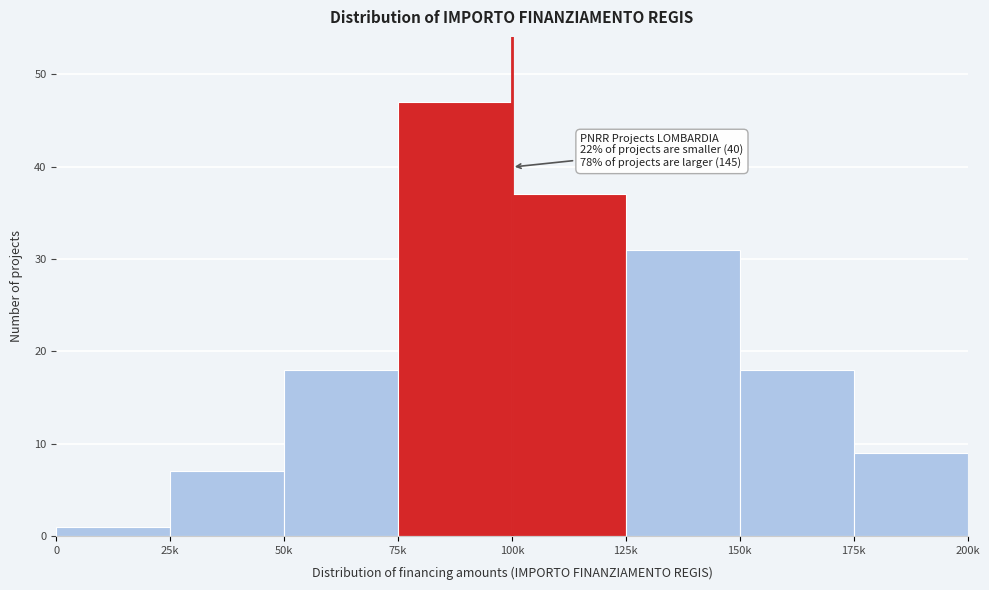

Reading right to left, extract all data points from this chart.

175k=9	150k=18	125k=31	100k=37	75k=47	50k=18	25k=7	0=1